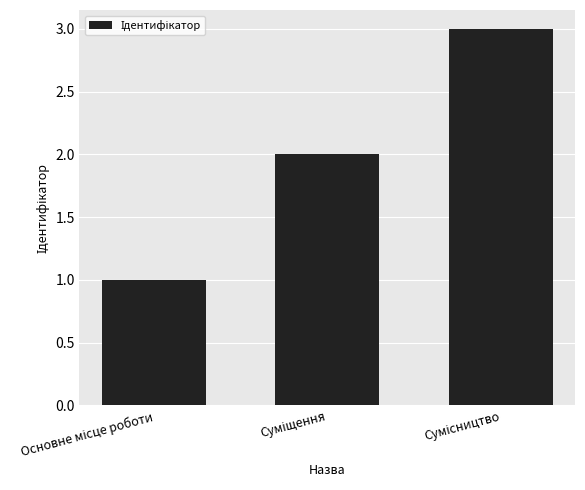

What is the sum of all values?

6